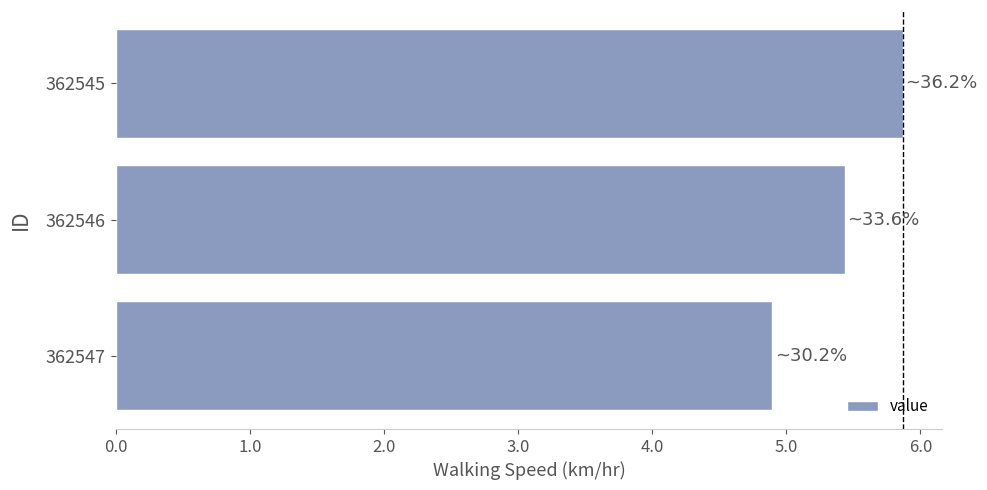

Count the number of values greater than 5.

2